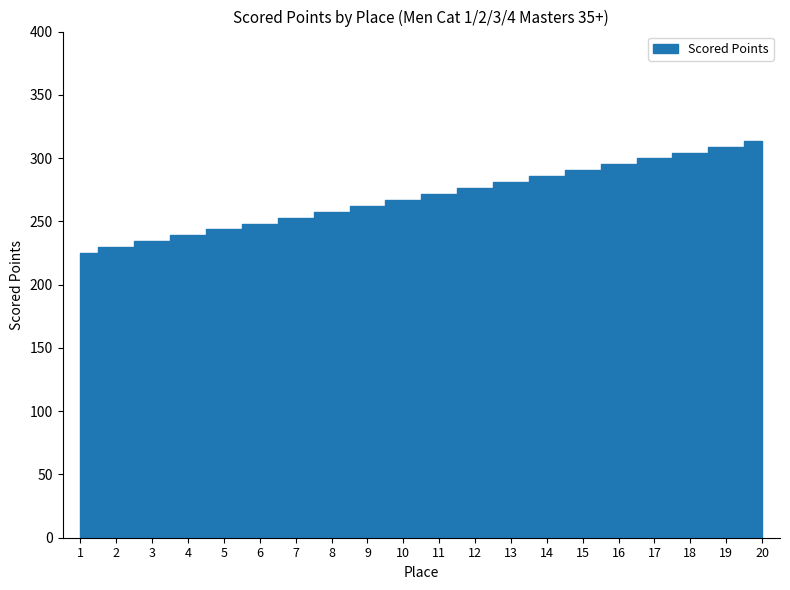

List the labels in order of value, largest first.

20, 19, 18, 17, 16, 15, 14, 13, 12, 11, 10, 9, 8, 7, 6, 5, 4, 3, 2, 1